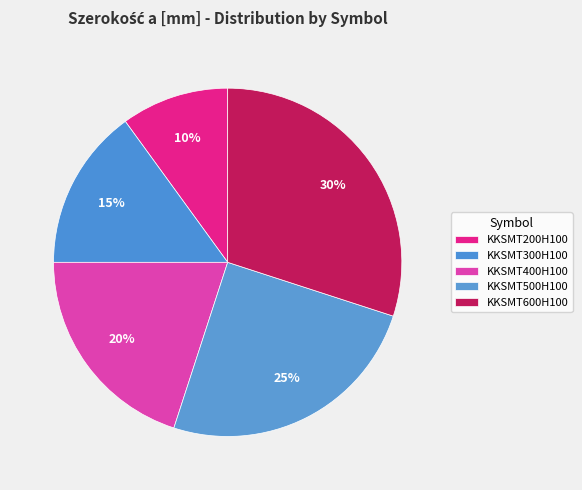

Rank the categories by value from lowest to highest.

KKSMT200H100, KKSMT300H100, KKSMT400H100, KKSMT500H100, KKSMT600H100